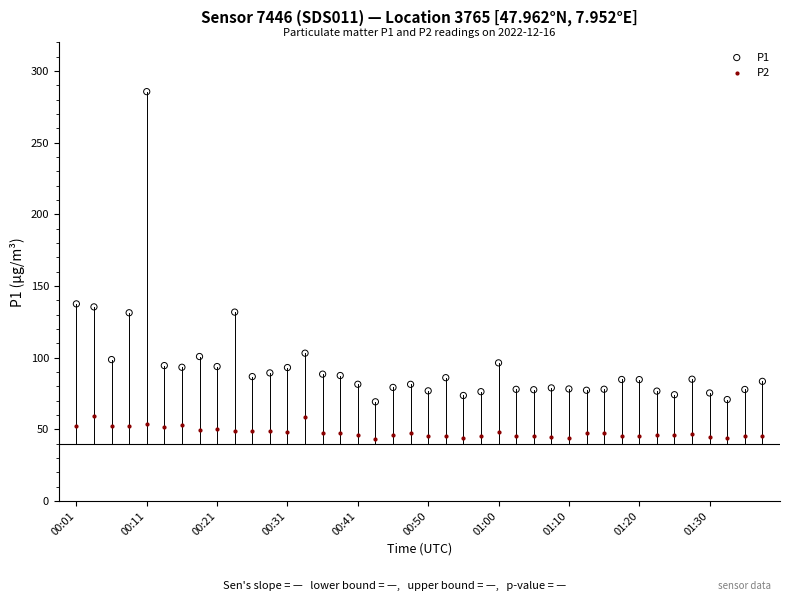

Which series has the largest Y range (max minus min)?

P1